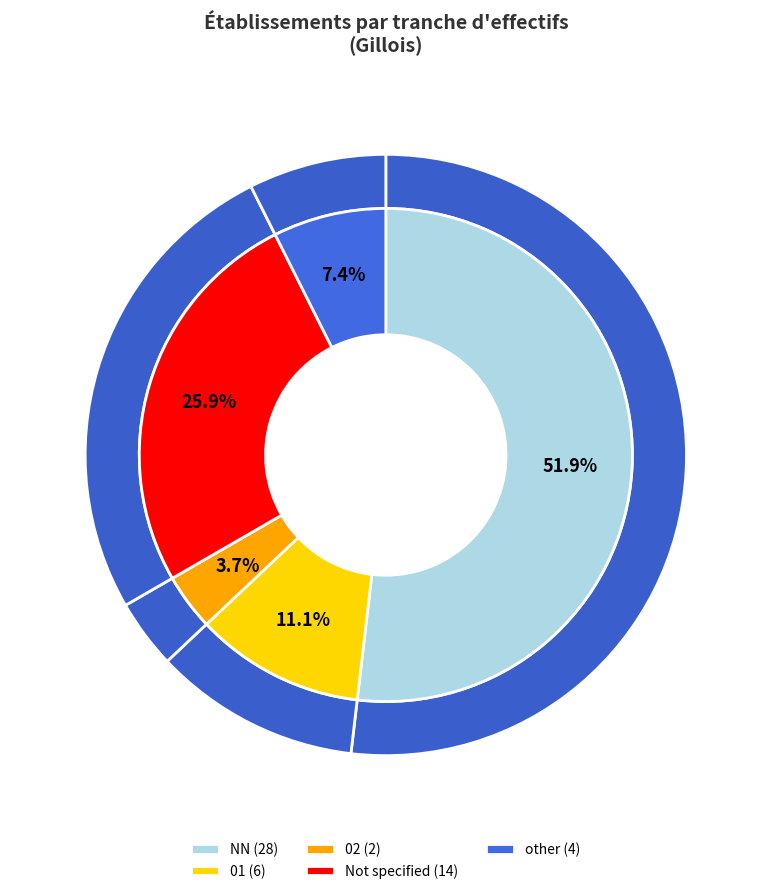

The 01 slice represents 3% of the pie. True or false?

False